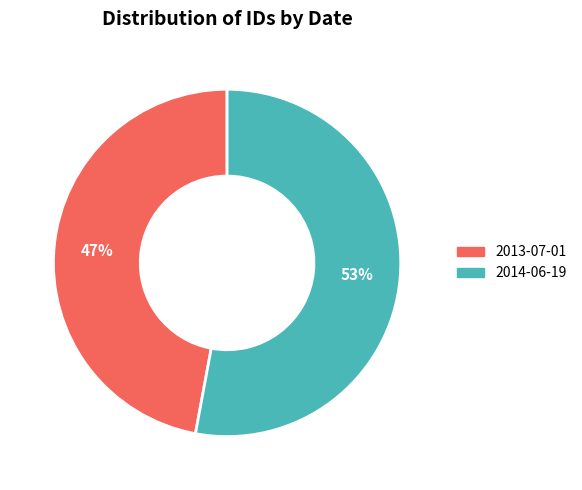

What is the ratio of the value at 2014-06-19 to the value at 2013-07-01?

1.1